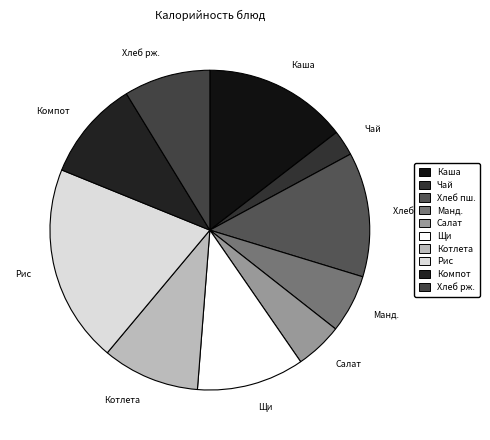

Count the number of slices in the pie.

10